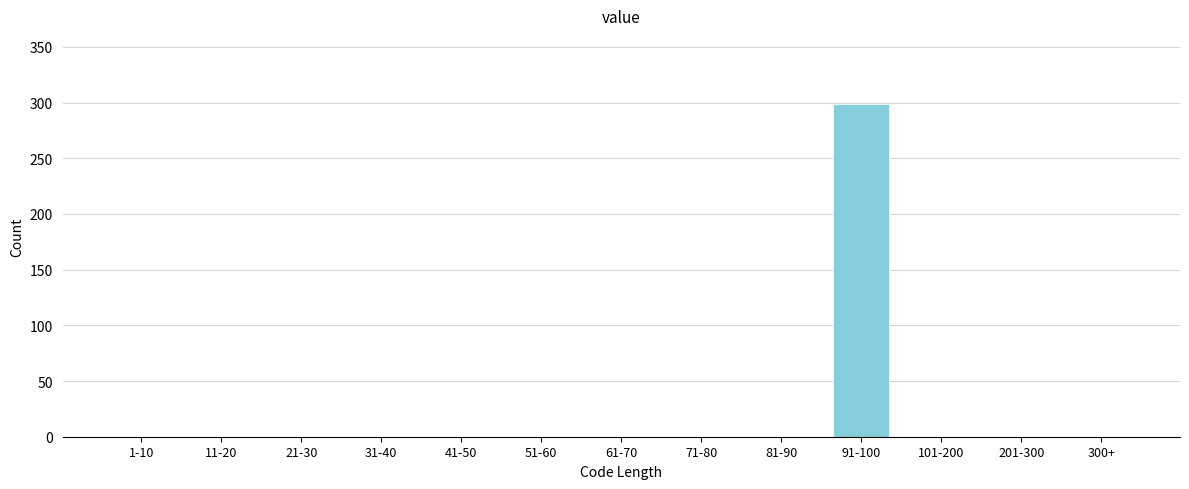

Reading right to left, list all the values displayed in this chart.

300+=0	201-300=0	101-200=0	91-100=299	81-90=0	71-80=0	61-70=0	51-60=0	41-50=0	31-40=0	21-30=0	11-20=0	1-10=0